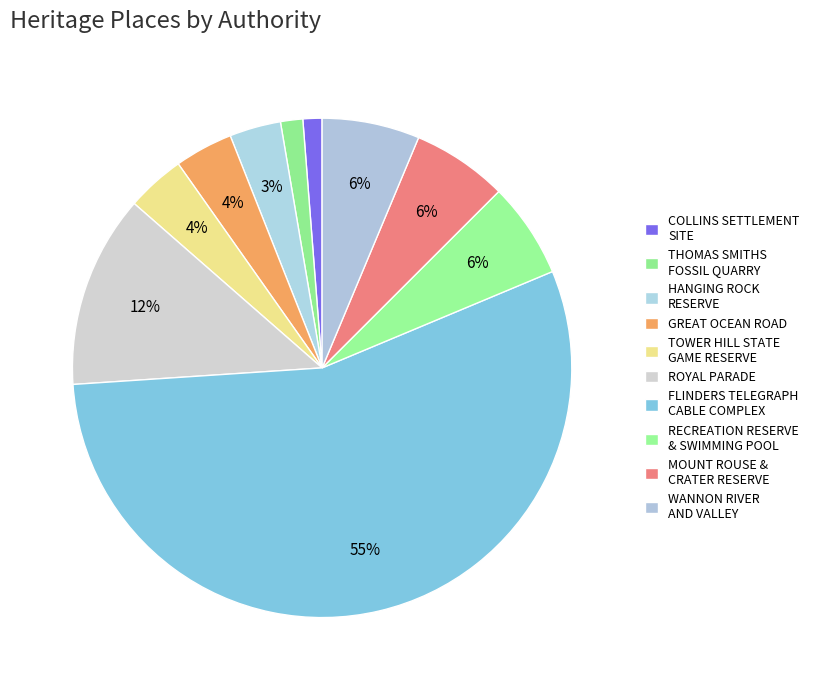

Count the number of slices in the pie.

10